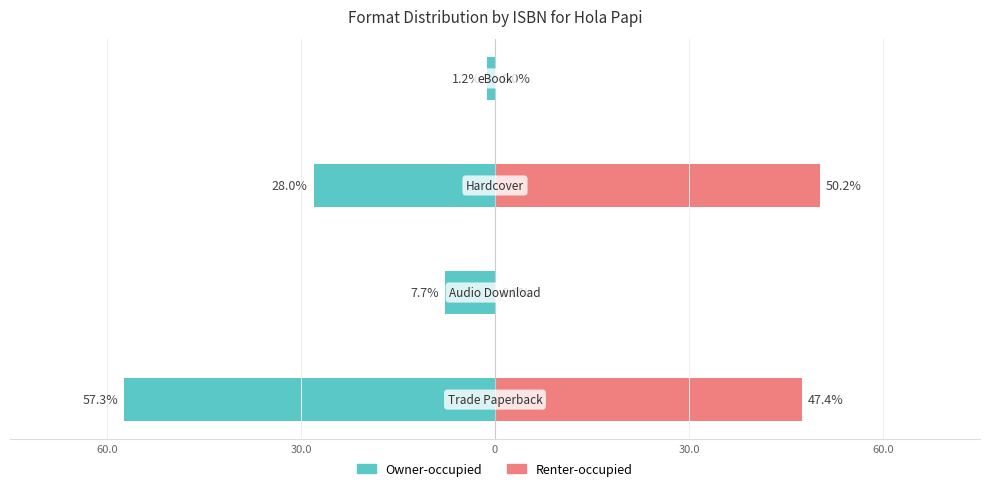

What are all the series names shown in the legend?

Owner-occupied, Renter-occupied